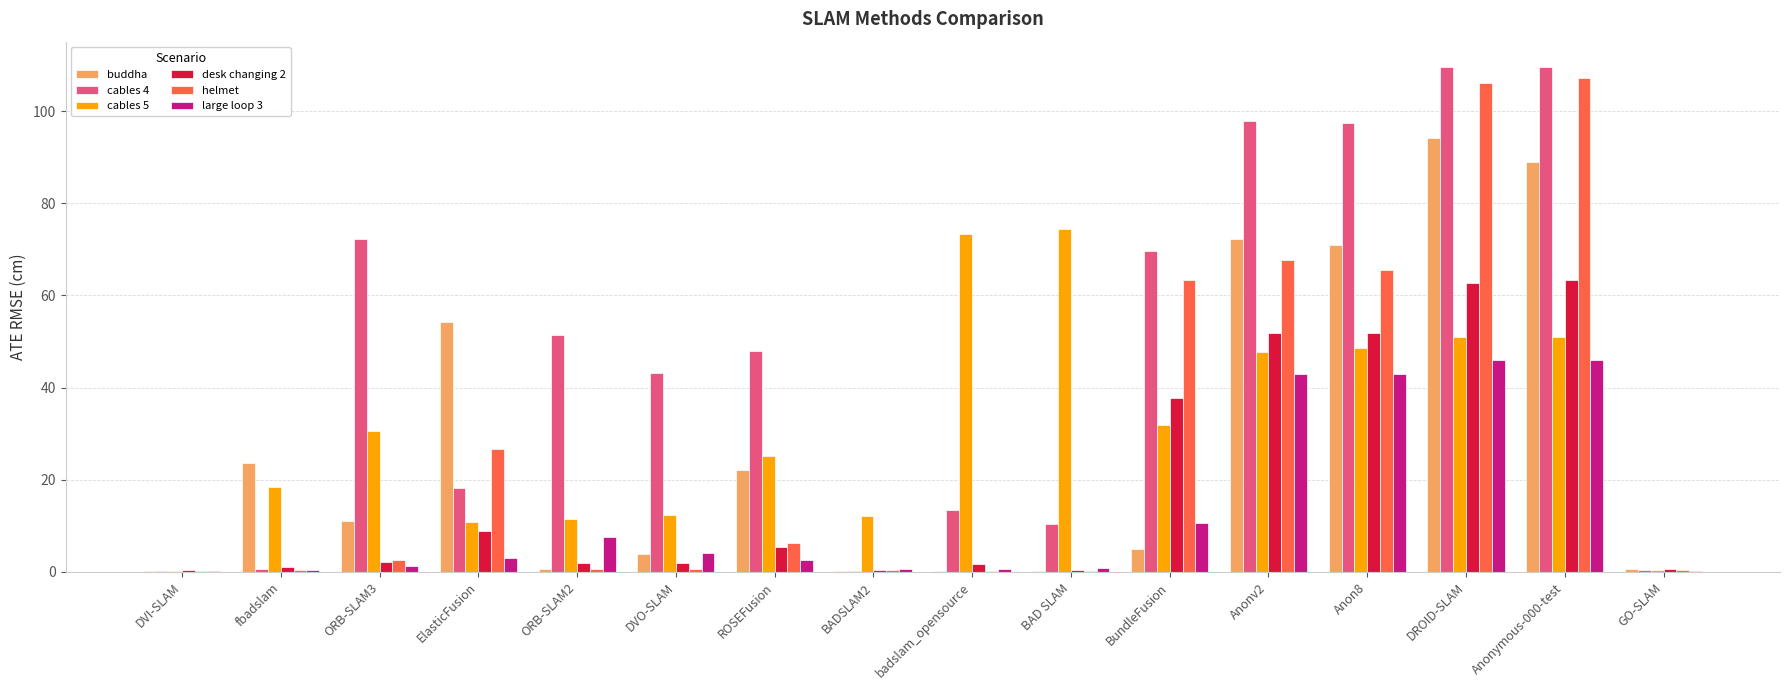

Is it true that large loop 3 equals 22.8 at Anonymous-000-test?

False